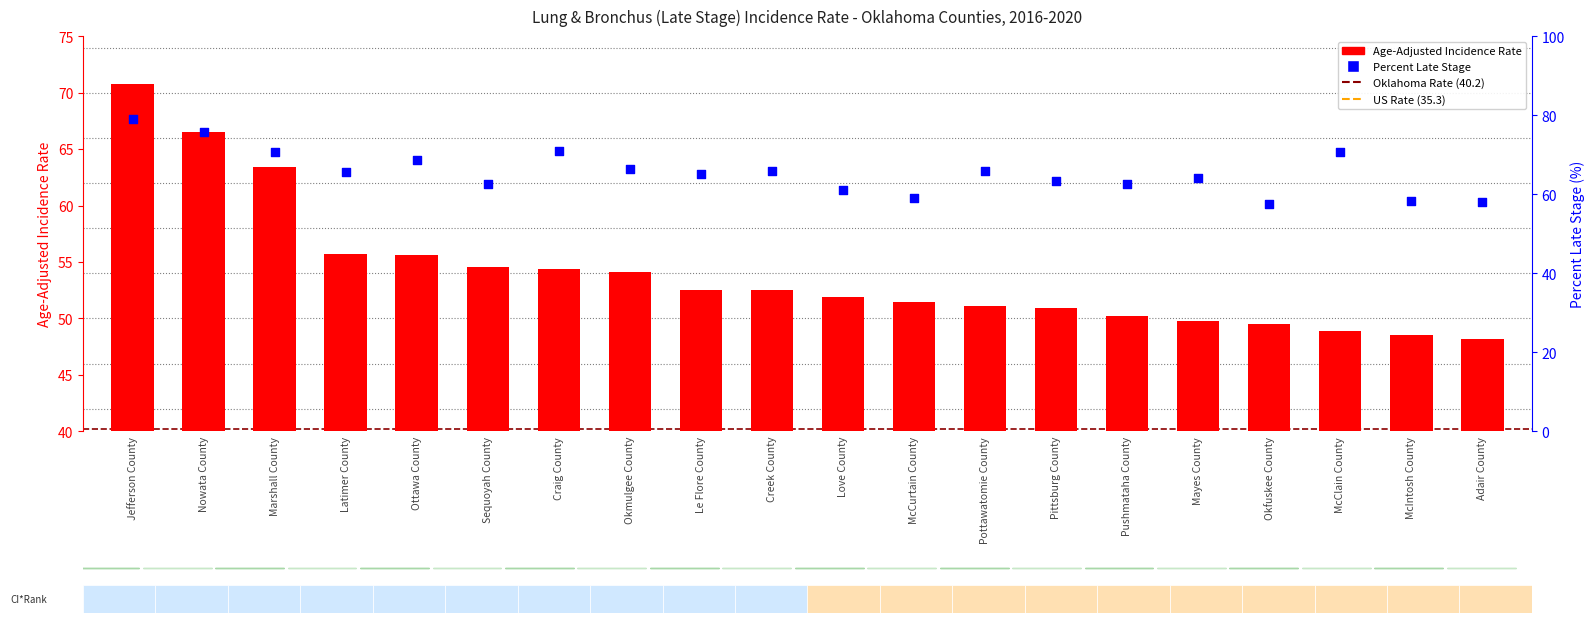

Is the value of Percent Late Stage at Nowata County greater than the value of Age-Adjusted Incidence Rate at Adair County?

Yes